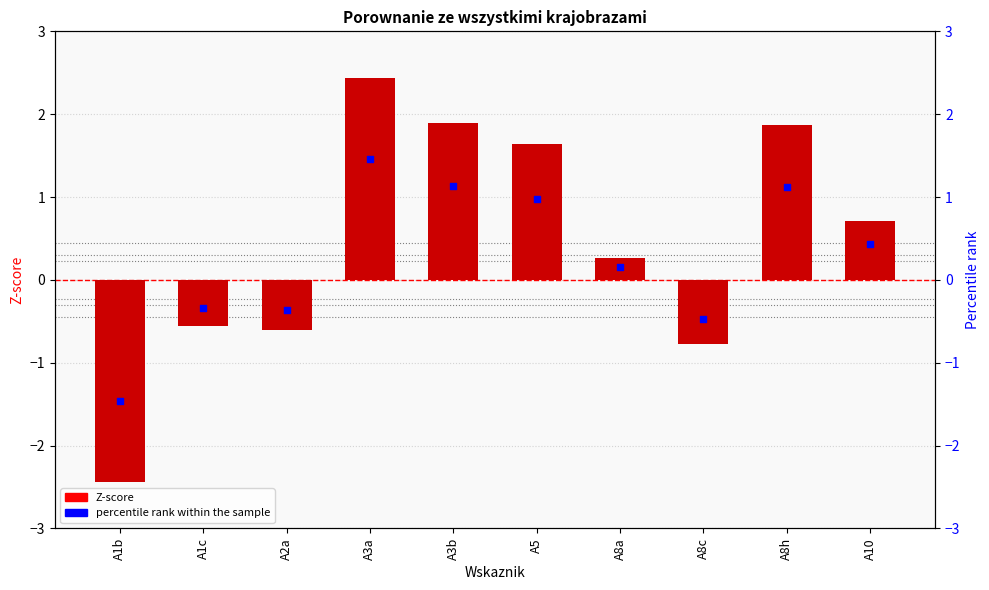

At which category is the sum across all series the highest?

A3a